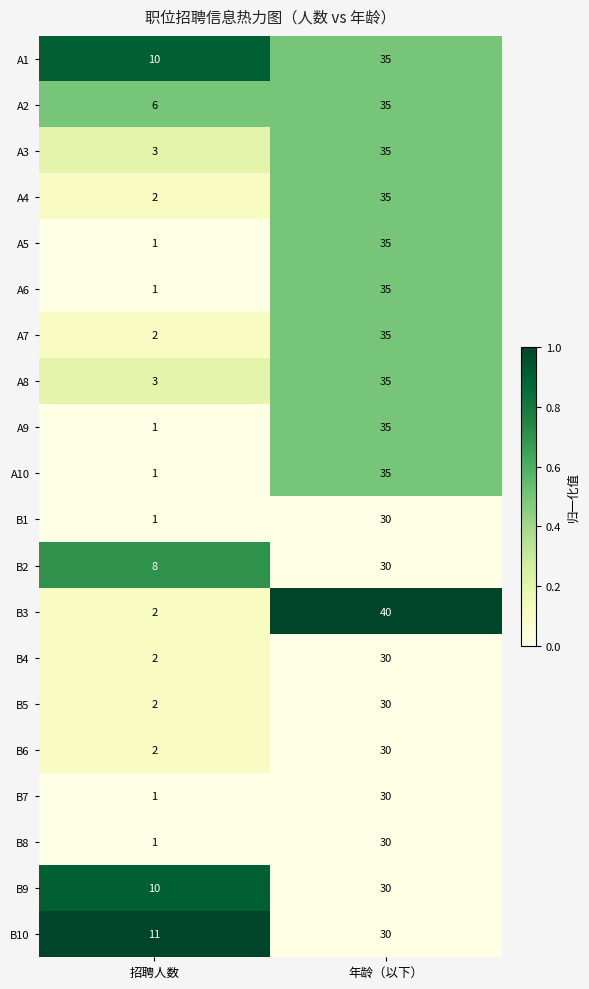

What is the sum of the B5 values at 招聘人数 and 年龄（以下）?

32